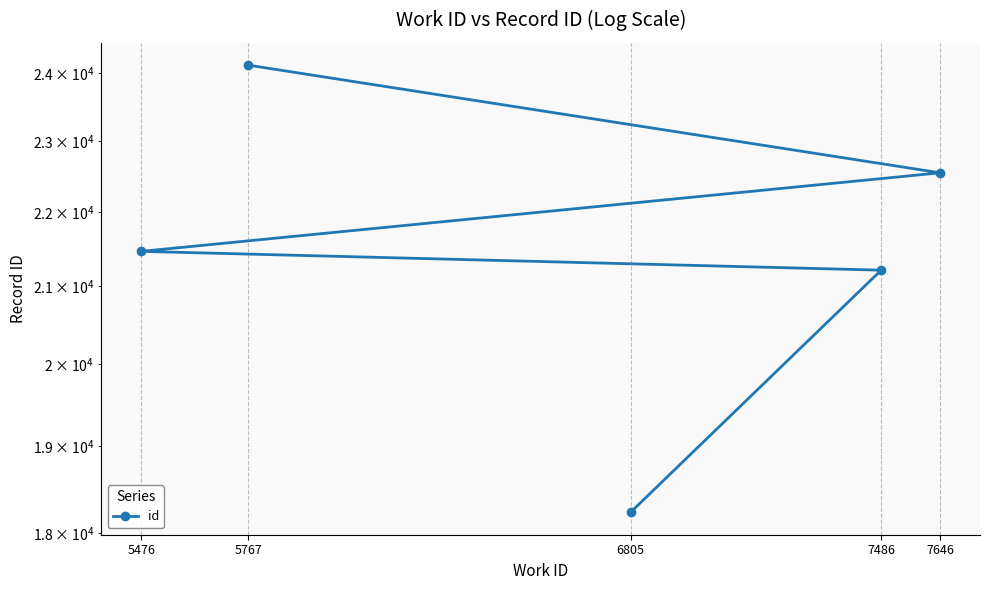

What is the difference between the maximum and second lowest values?

2902